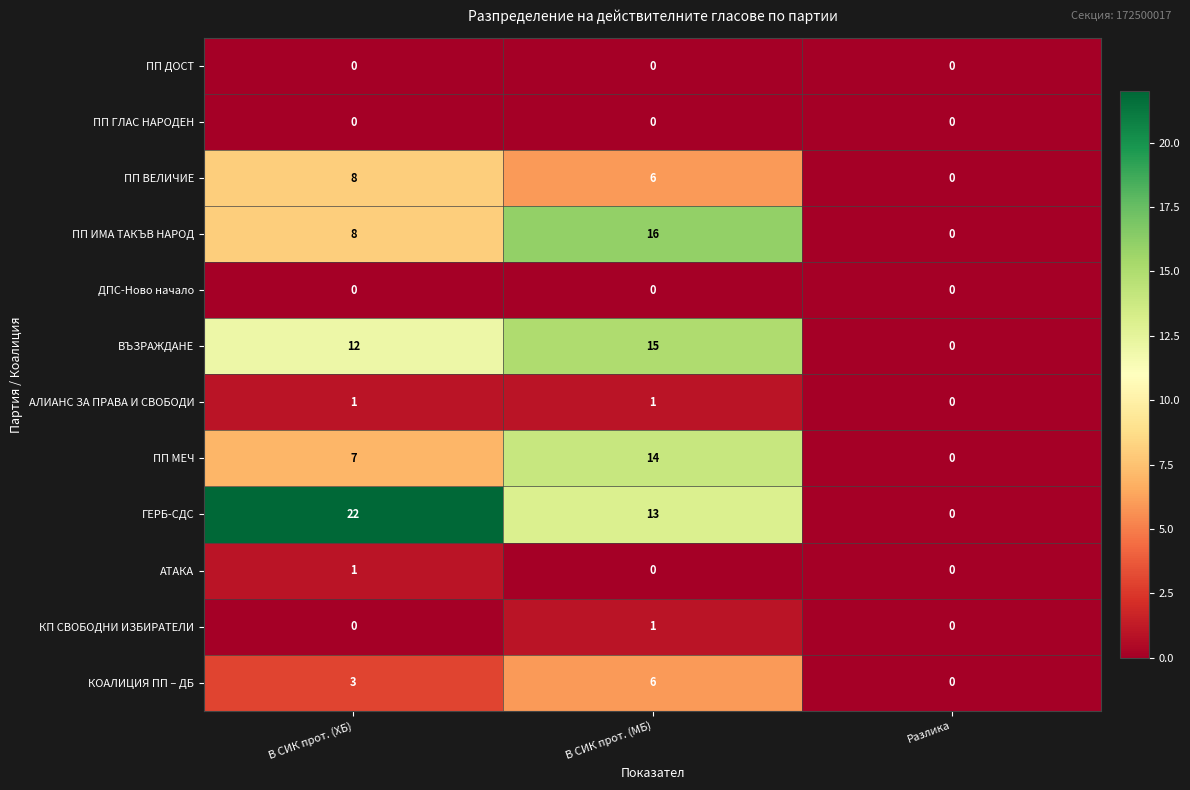

What is the greatest value displayed?

22